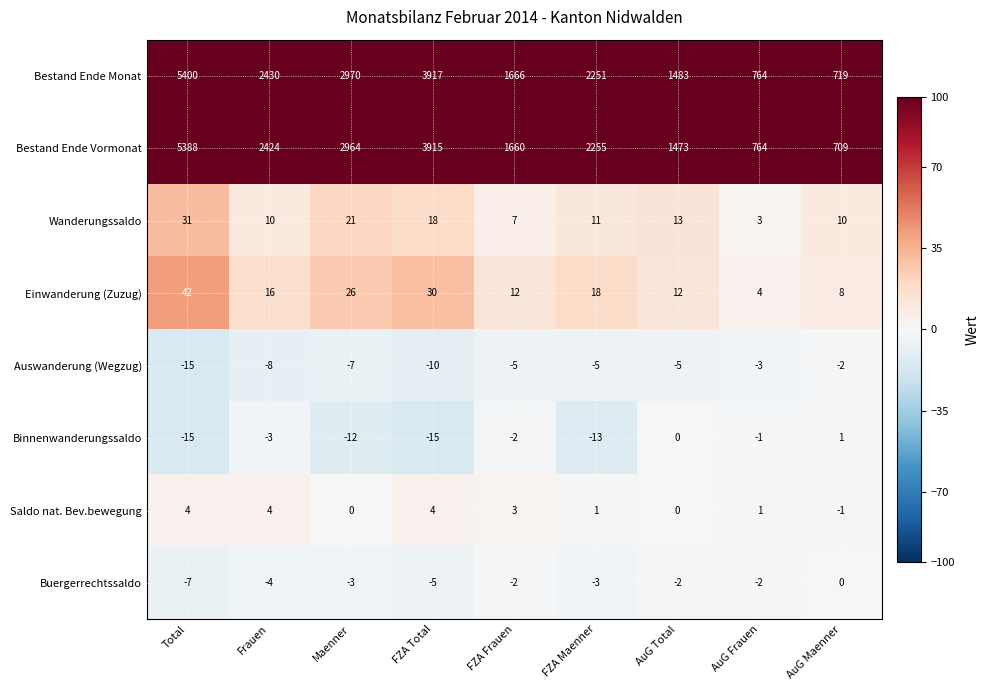

What is the sum of the Einwanderung (Zuzug) values at Total and FZA Frauen?

54